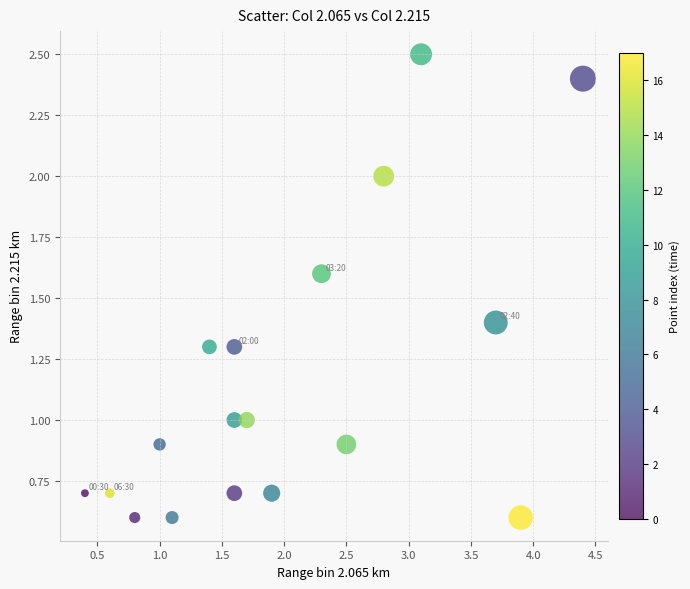

What is the range of X values (max minus min)?

4.0